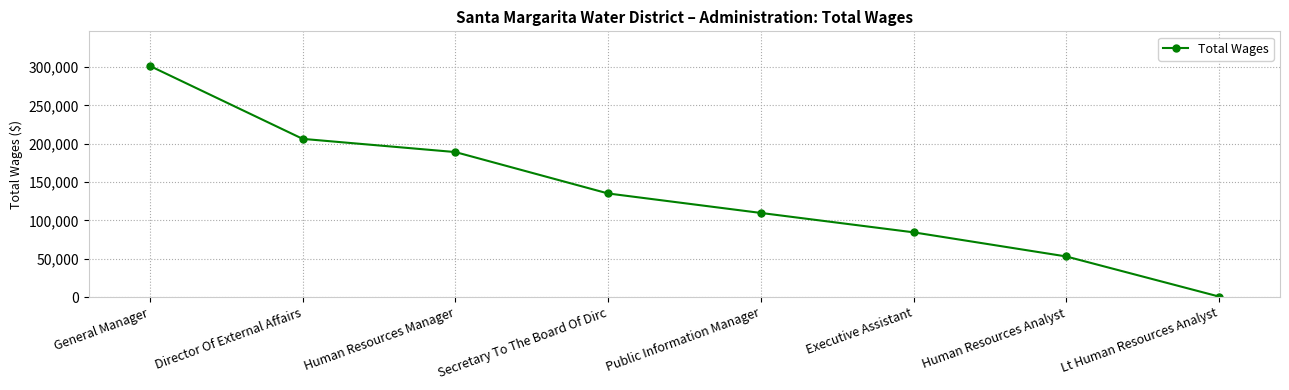

Between Executive Assistant and Human Resources Analyst, which is larger?

Executive Assistant